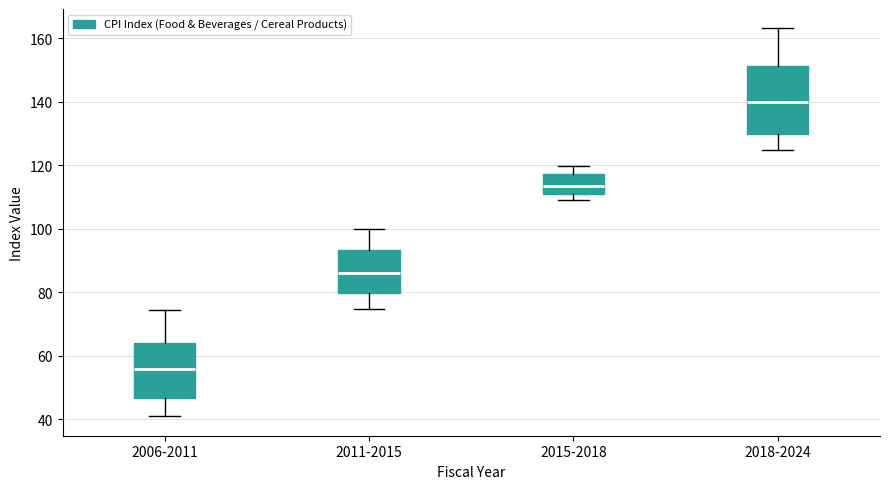

Where does the median line of the box for 2015-2018 sit on the y-axis? The values are not printed on the chart, so give them approximately, as read against the axis.

114